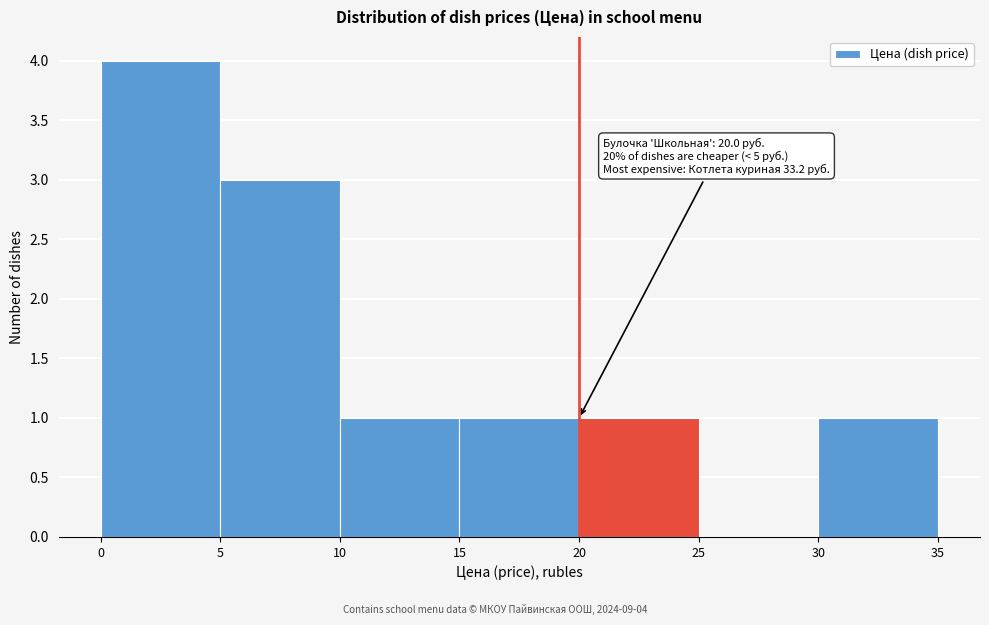

Which range on the x-axis has the tallest bar?

0 to 5